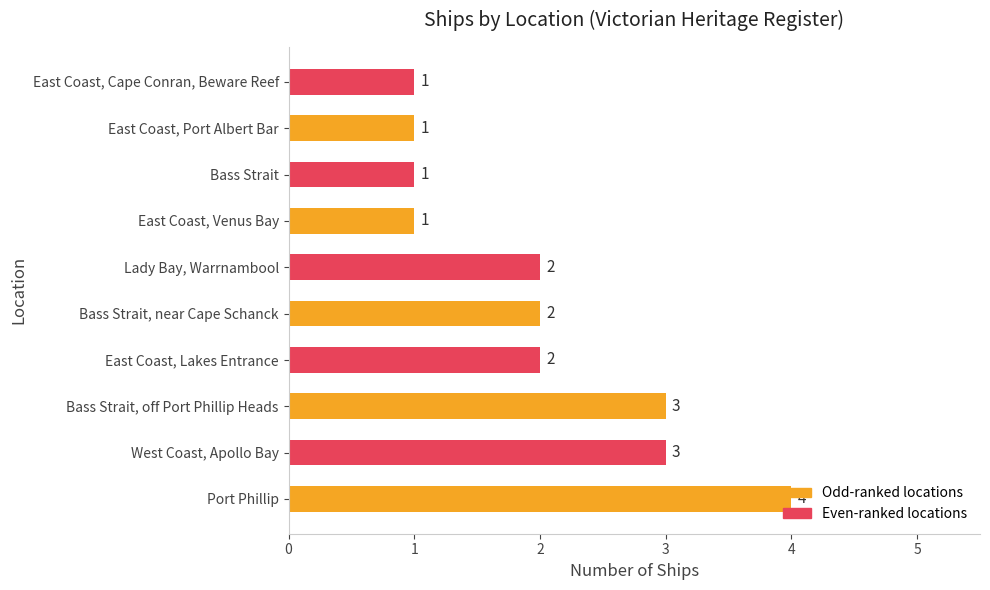

What is the sum of all values?

20